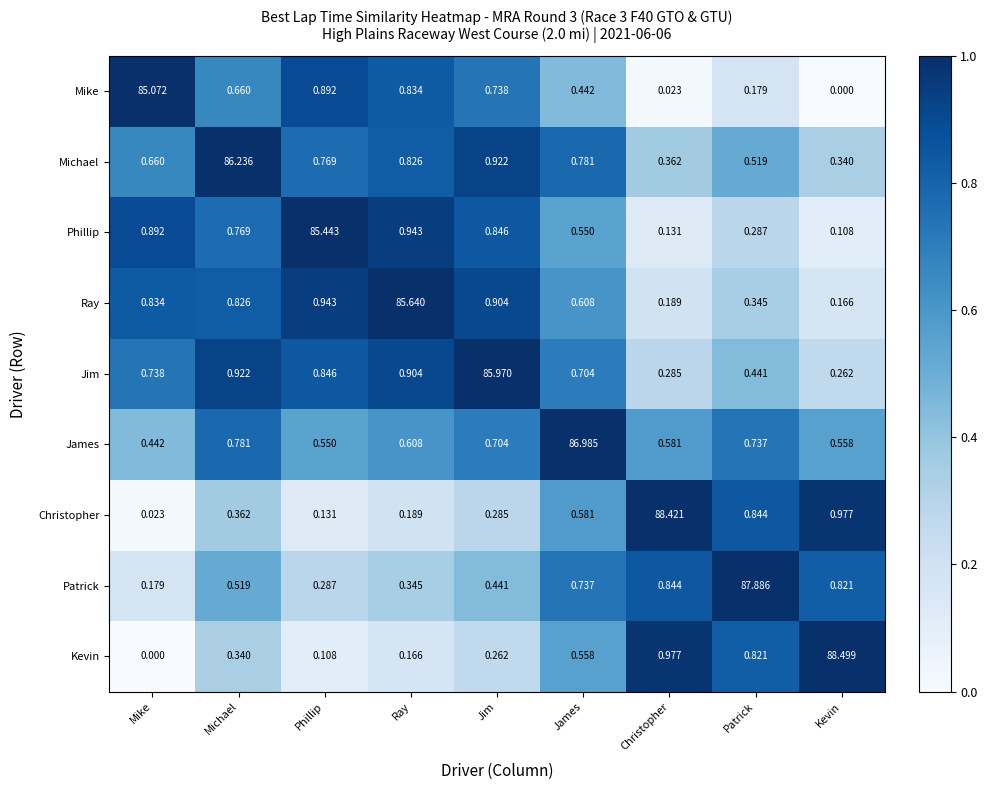

What is the total value across all series at Mike?

88.8